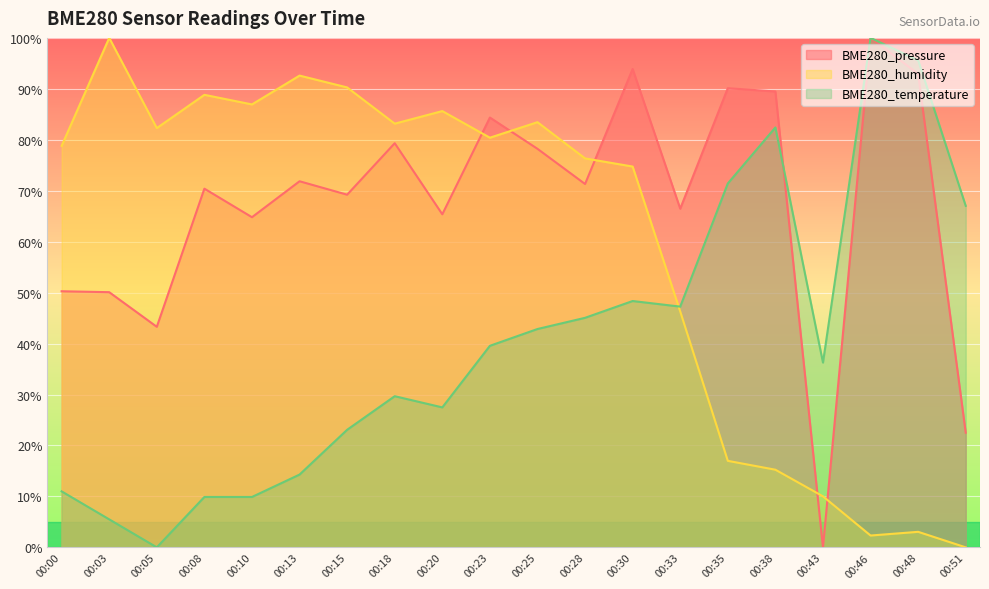

True or false: BME280_temperature and BME280_humidity intersect in this chart.

True